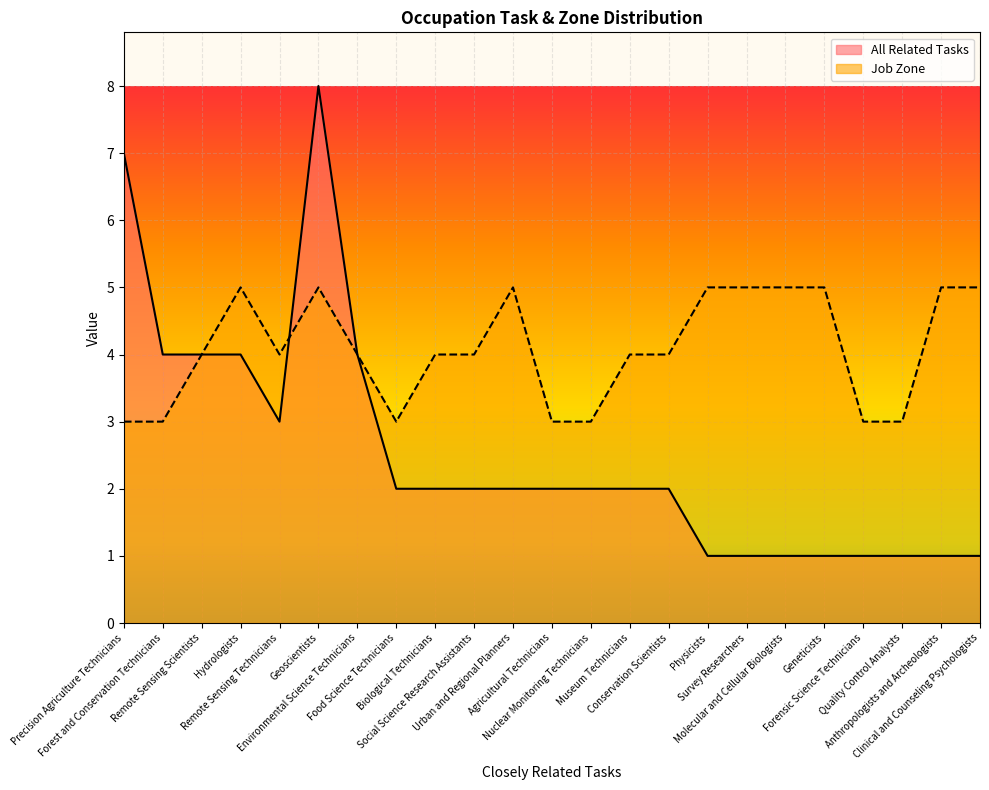

Between Precision Agriculture Technicians and Conservation Scientists, which is larger?

Precision Agriculture Technicians